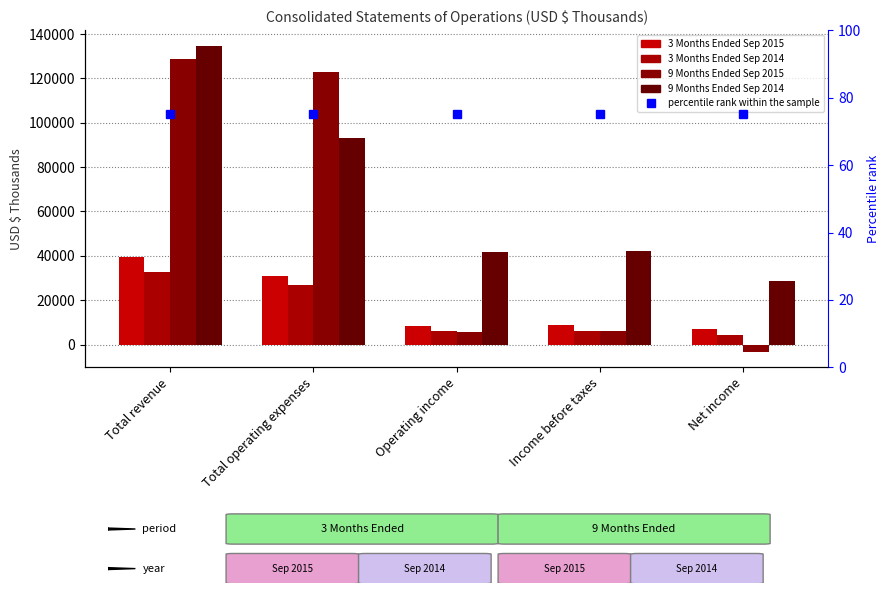

Where is 3 Months Ended Sep 2015 nearest to the value 23233?

Total operating expenses